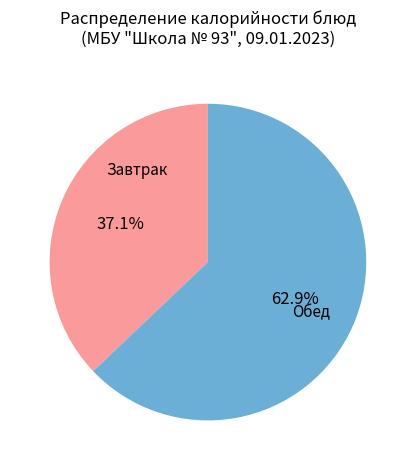

What is the total percentage of Завтрак and Обед?

100.0%